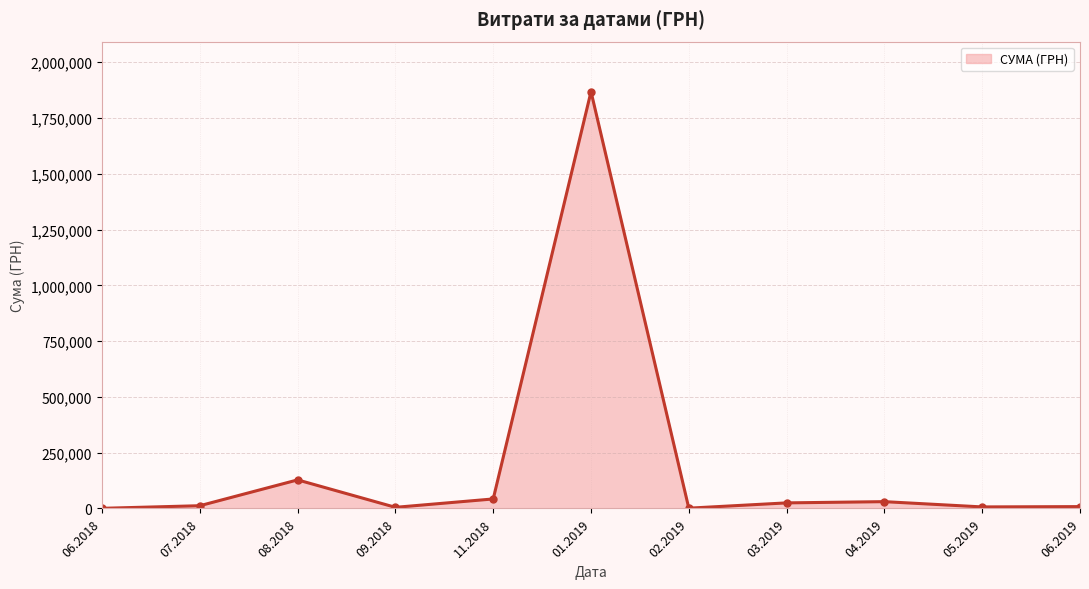

What is the difference between the maximum and minimum values?

1867579.0